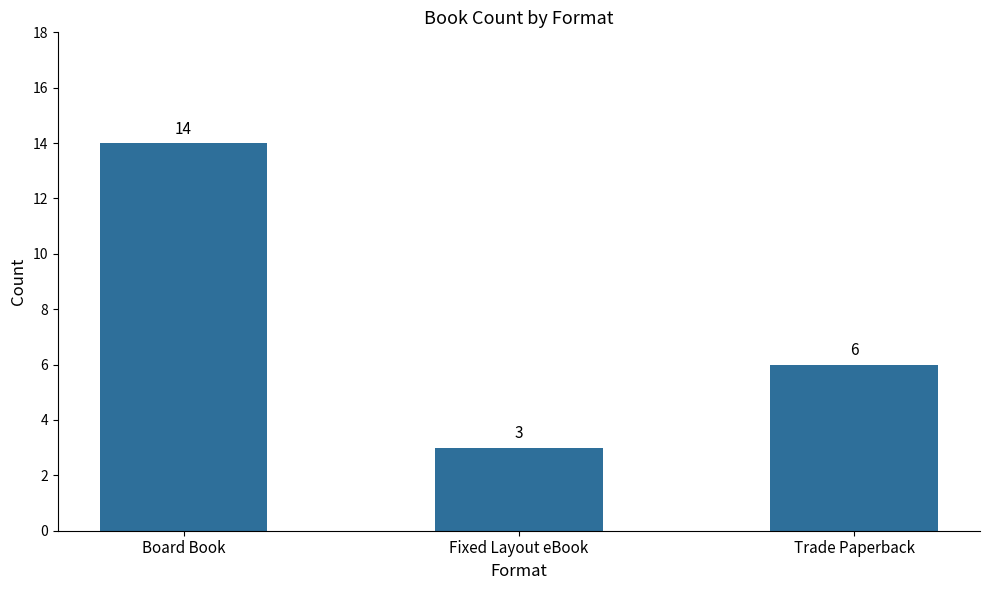

Which label corresponds to the smallest value in the chart?

Fixed Layout eBook